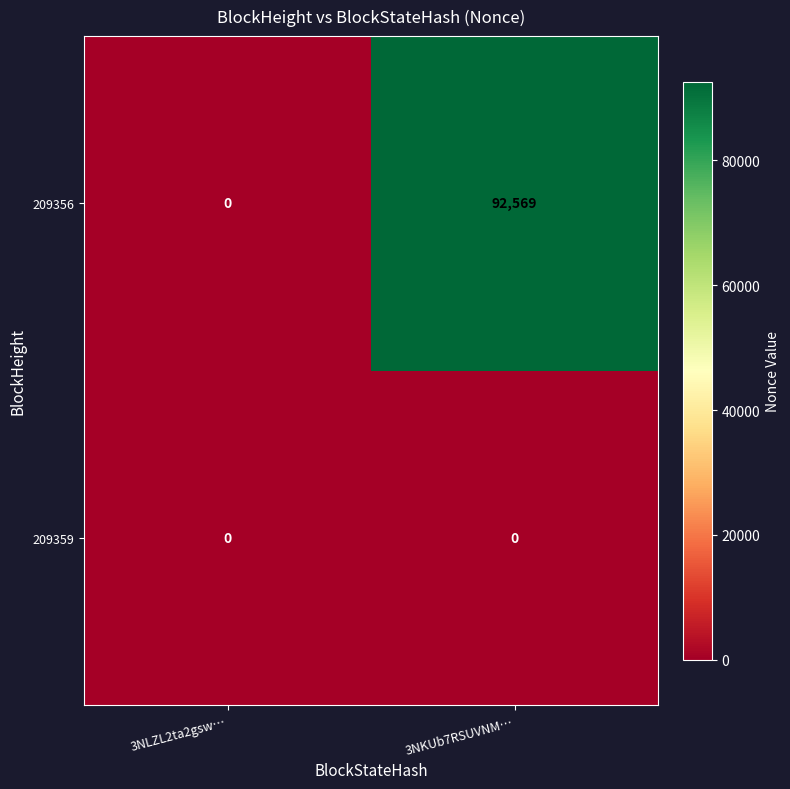

Between 3NLZL2ta2gsw… and 3NKUb7RSUVNM…, which series saw the biggest shift?

209356